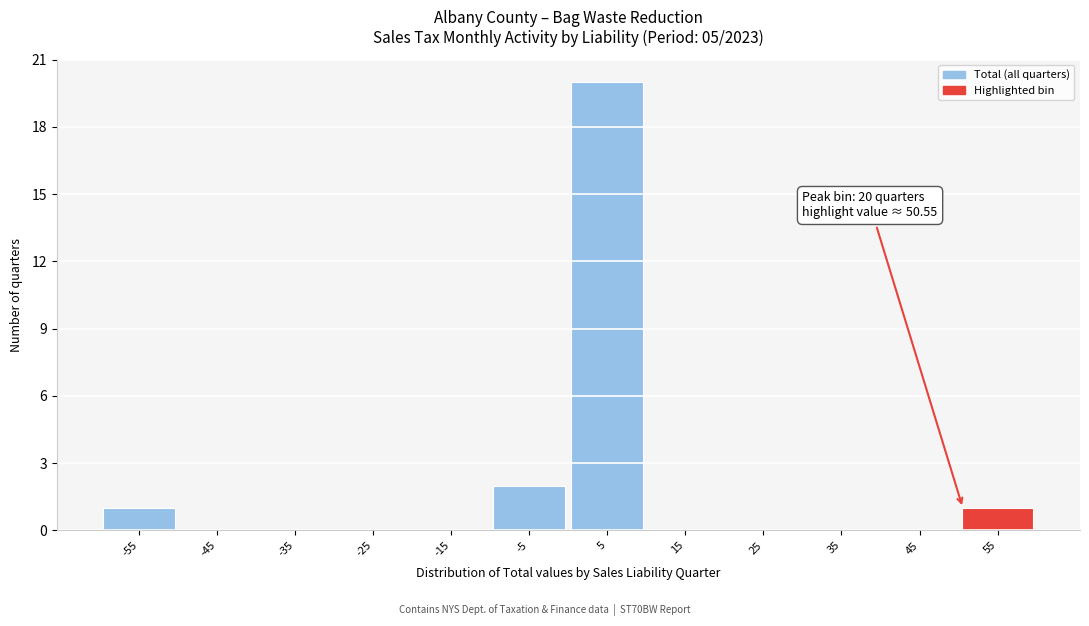

Which range on the x-axis has the tallest bar?

0 to 10